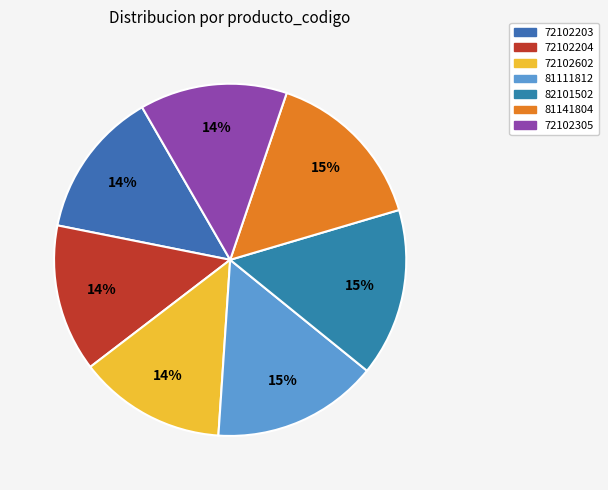

To the nearest percent, what is the average slice percentage?

14%